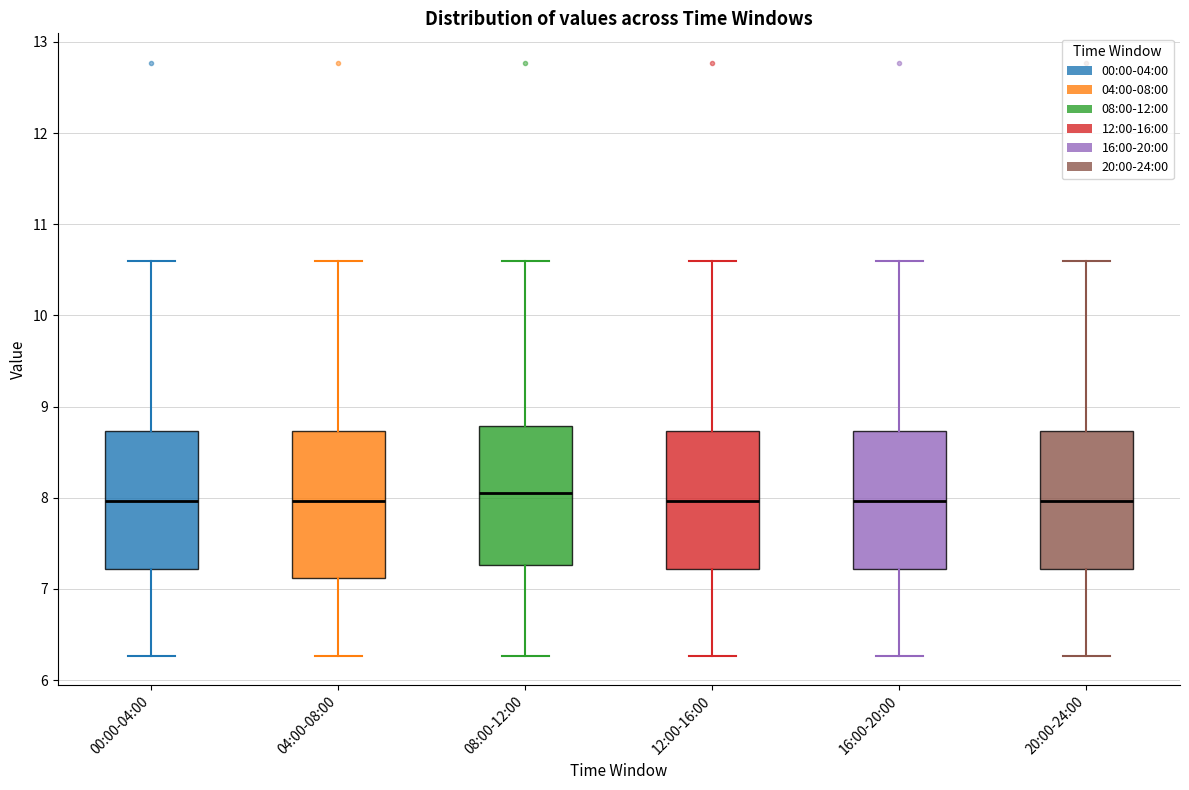

Reading left to right, transcribe this box plot: for each box, give where its median line is, the range the box spans, and where its two whiskers end, as read against the y-axis. The values are not printed on the chart, so give them approximately, as read against the axis.

00:00-04:00: median 8.0, box 7.2 to 8.7, whiskers 6.3 to 10.6
04:00-08:00: median 8.0, box 7.1 to 8.7, whiskers 6.3 to 10.6
08:00-12:00: median 8.1, box 7.3 to 8.8, whiskers 6.3 to 10.6
12:00-16:00: median 8.0, box 7.2 to 8.7, whiskers 6.3 to 10.6
16:00-20:00: median 8.0, box 7.2 to 8.7, whiskers 6.3 to 10.6
20:00-24:00: median 8.0, box 7.2 to 8.7, whiskers 6.3 to 10.6